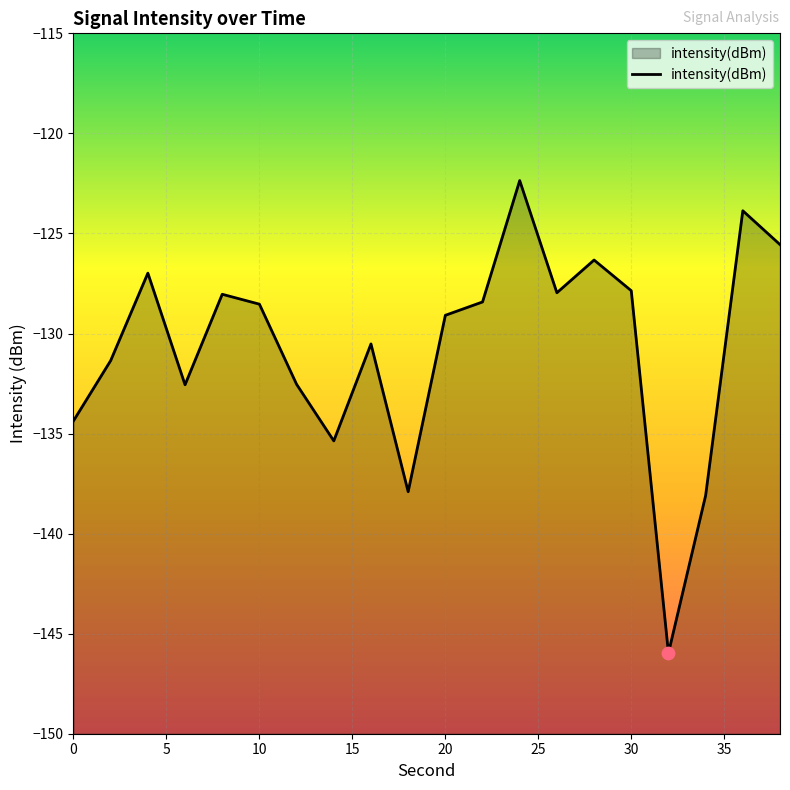

What is the change in value from 22 to 30?

+0.6